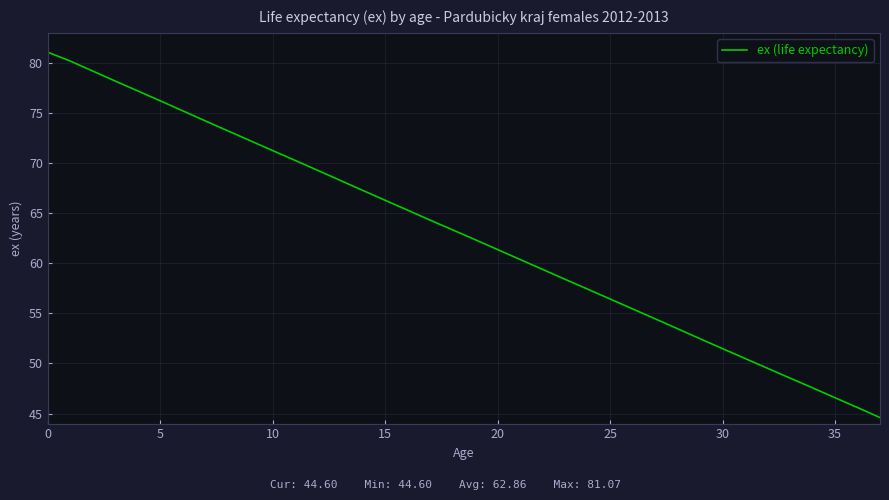

What is the minimum value shown in the chart?

44.6